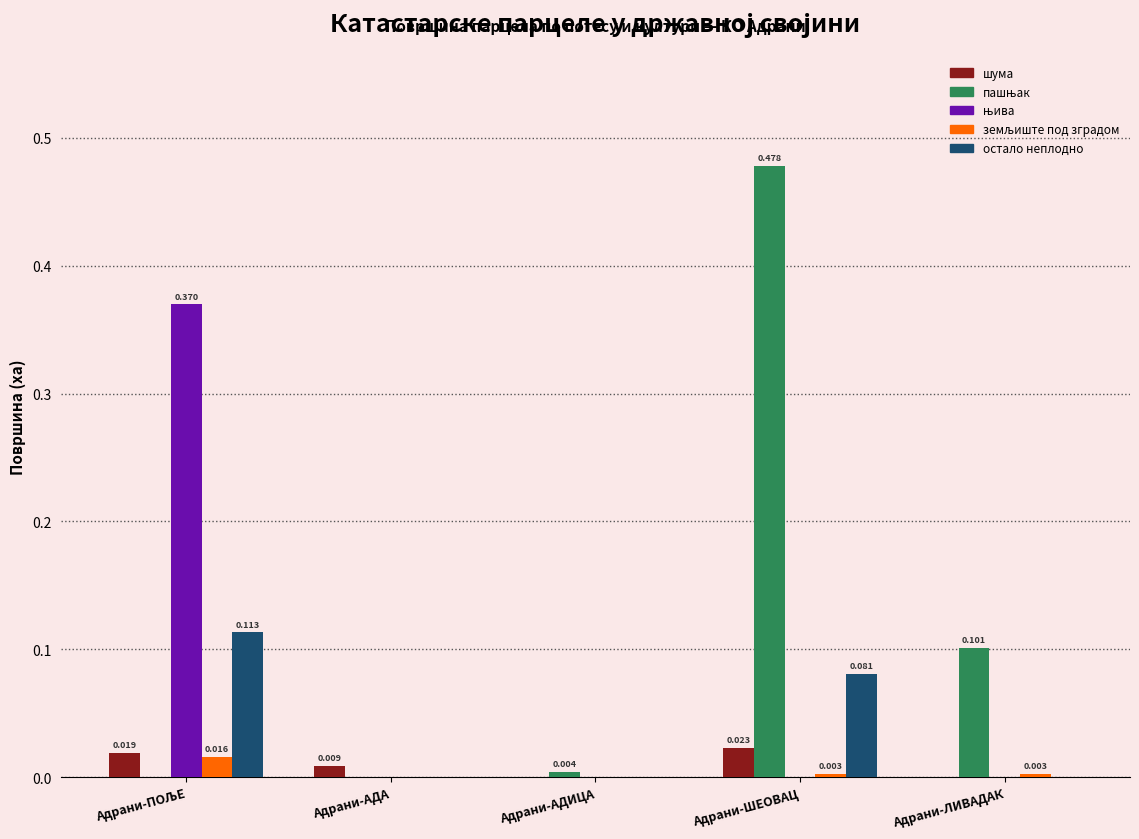

At which category is the sum across all series the highest?

Адрани-ШЕОВАЦ